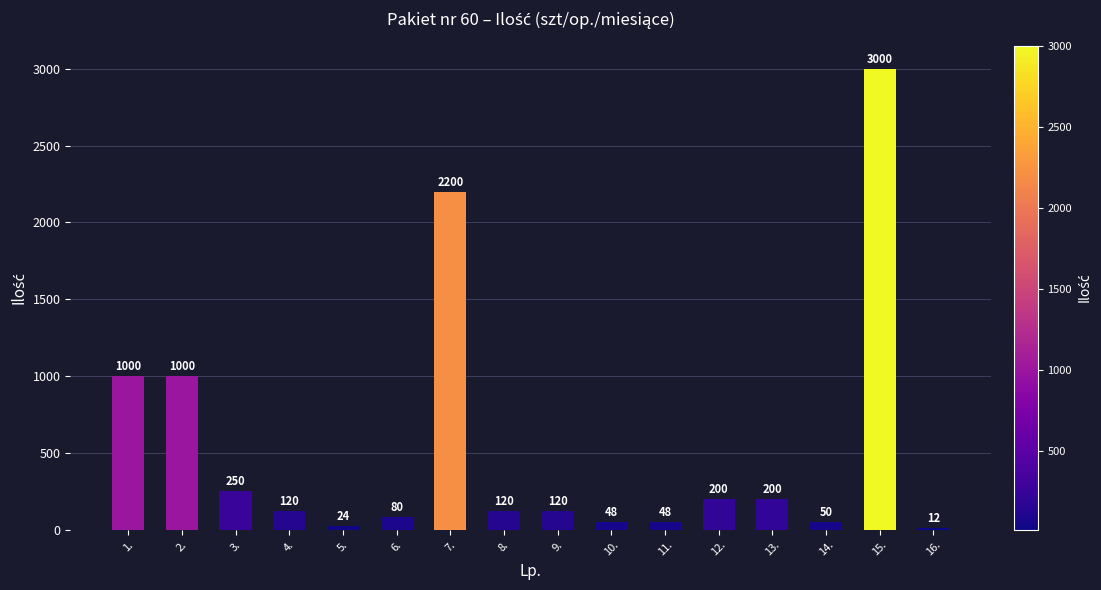

What is the smallest value displayed?

12